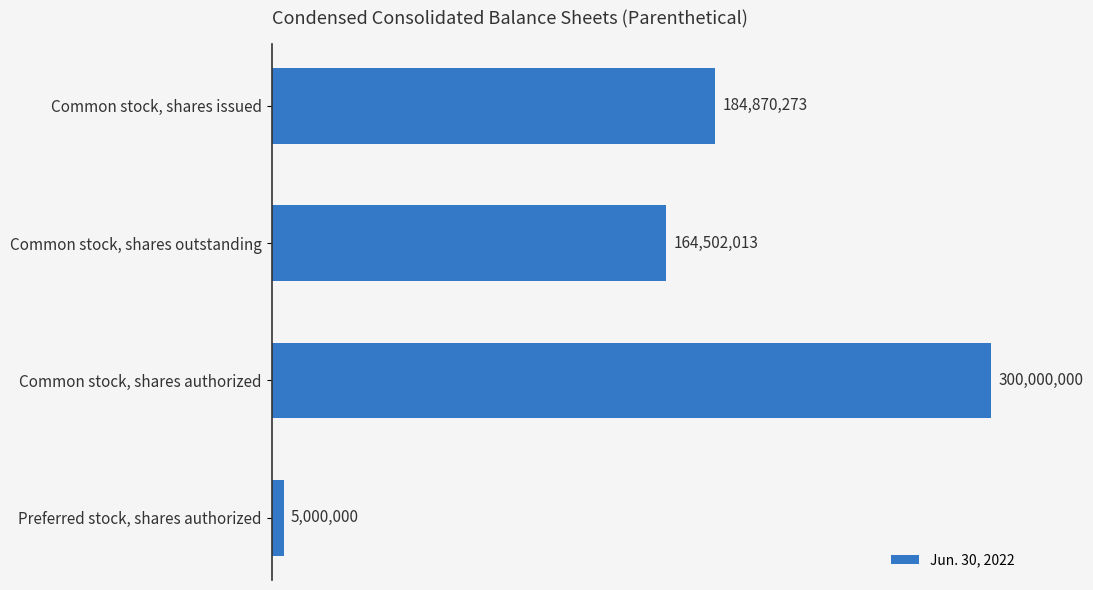

Are the bars horizontal?

Yes